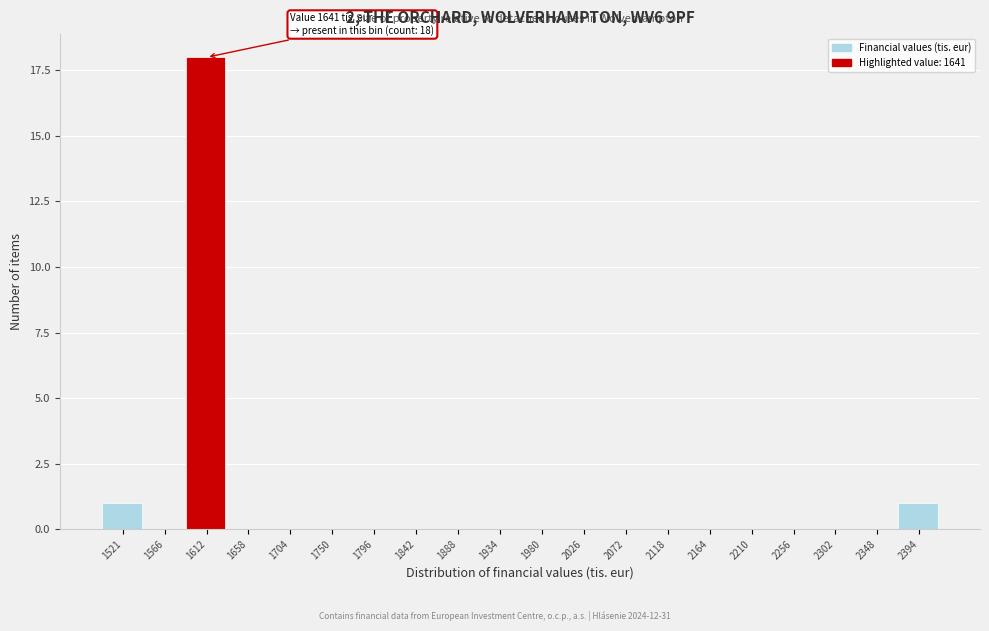

Reading left to right, list all the values displayed in this chart.

1521=1	1566=0	1612=18	1658=0	1704=0	1750=0	1796=0	1842=0	1888=0	1934=0	1980=0	2026=0	2072=0	2118=0	2164=0	2210=0	2256=0	2302=0	2348=0	2394=1